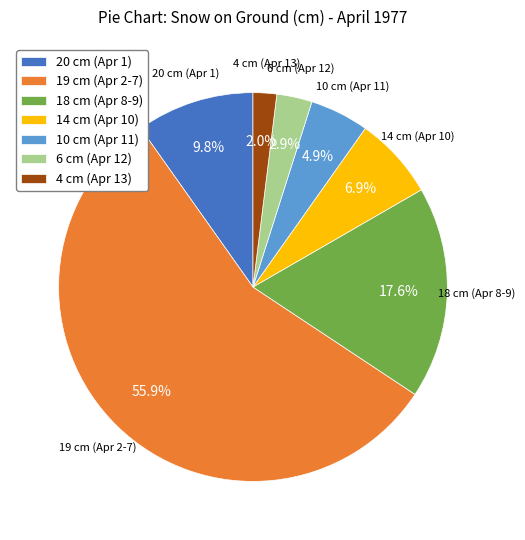

What percentage is NOT represented by 4 cm (Apr 13)?

98.0%